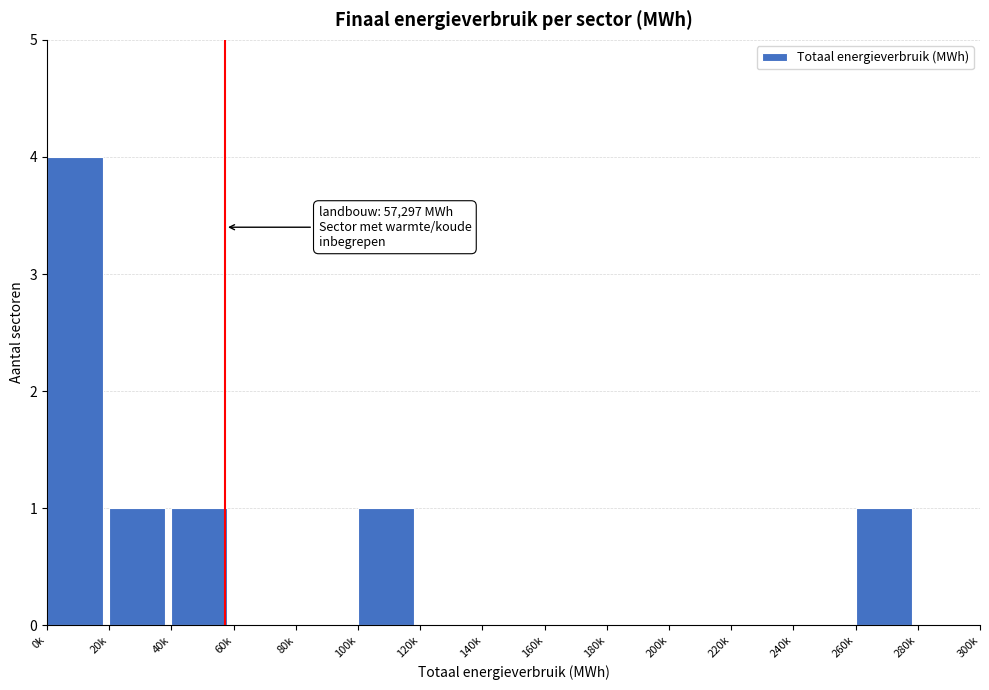

Reading left to right, extract all data points from this chart.

0k=4	20k=1	40k=1	60k=0	80k=0	100k=1	120k=0	140k=0	160k=0	180k=0	200k=0	220k=0	240k=0	260k=1	280k=0